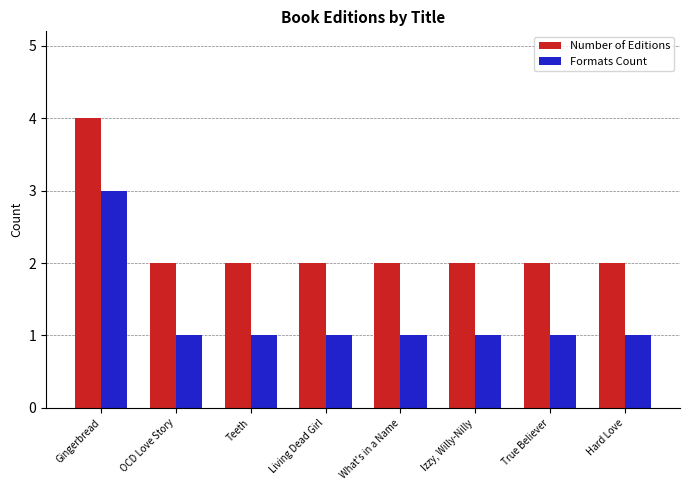

How many groups of bars are there?

8